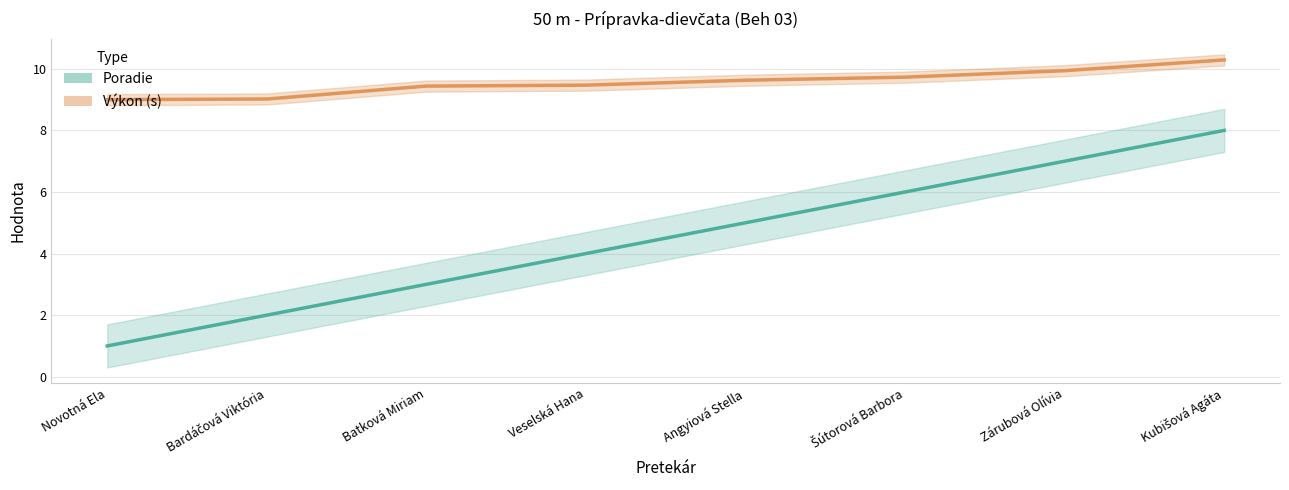

List the labels in order of Poradie value, smallest first.

Novotná Ela, Bardáčová Viktória, Batková Miriam, Veselská Hana, Angyiová Stella, Šútorová Barbora, Zárubová Olívia, Kubišová Agáta